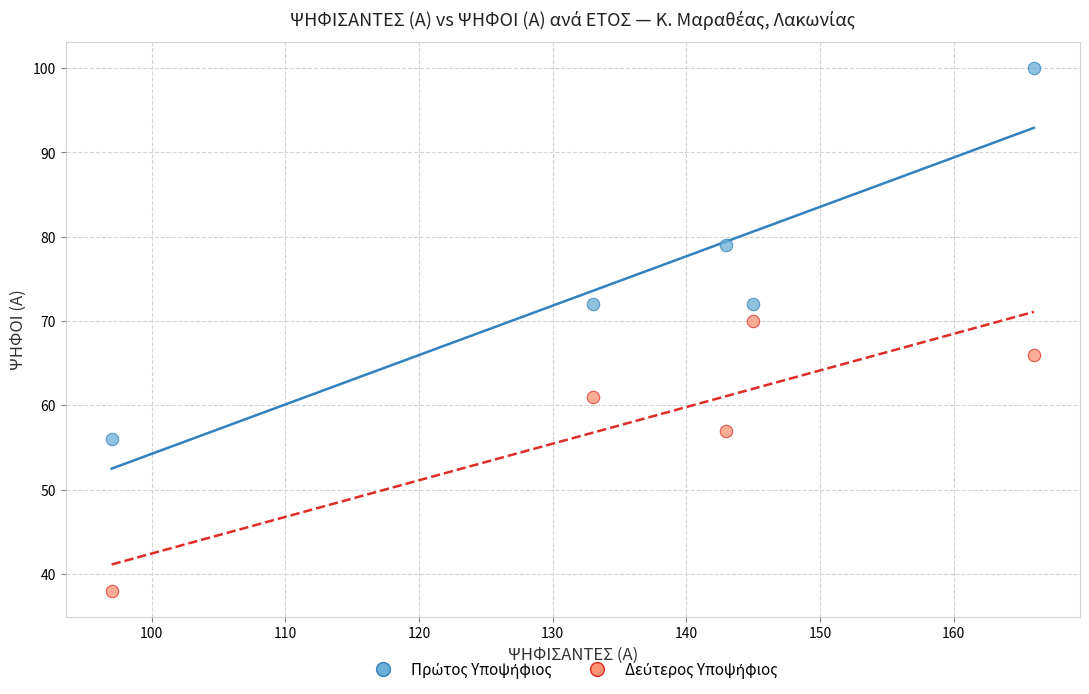

Across all series, what Y value is closest to 69?

70